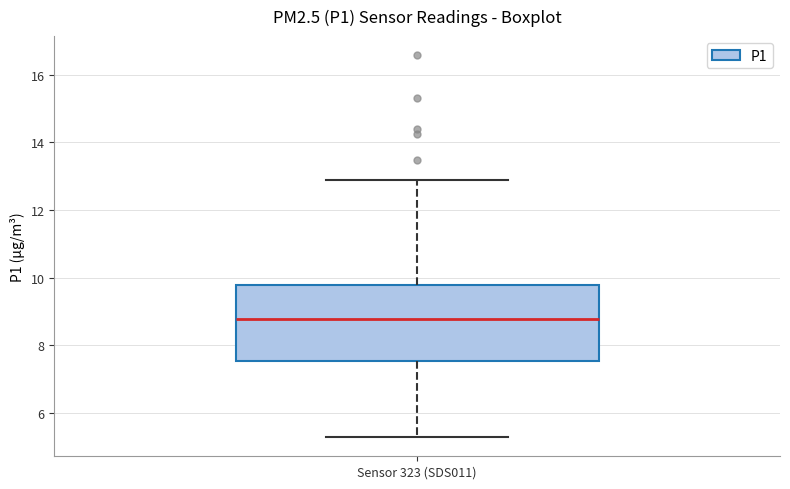

Where does the lower whisker of the box for Sensor 323 (SDS011) end on the y-axis? The values are not printed on the chart, so give them approximately, as read against the axis.

5.2